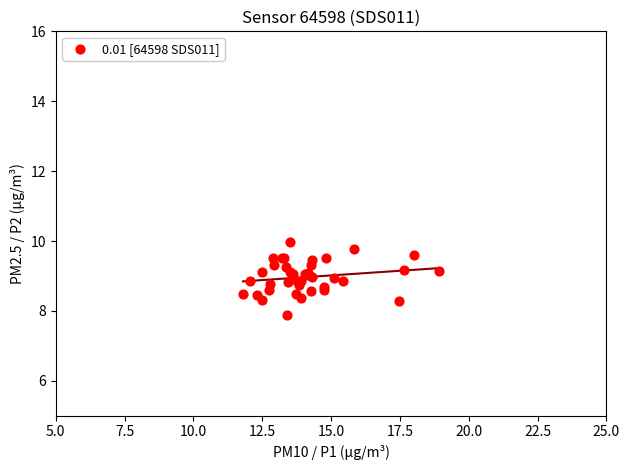

What Y value in the scatter plot is closest to 8?

7.9